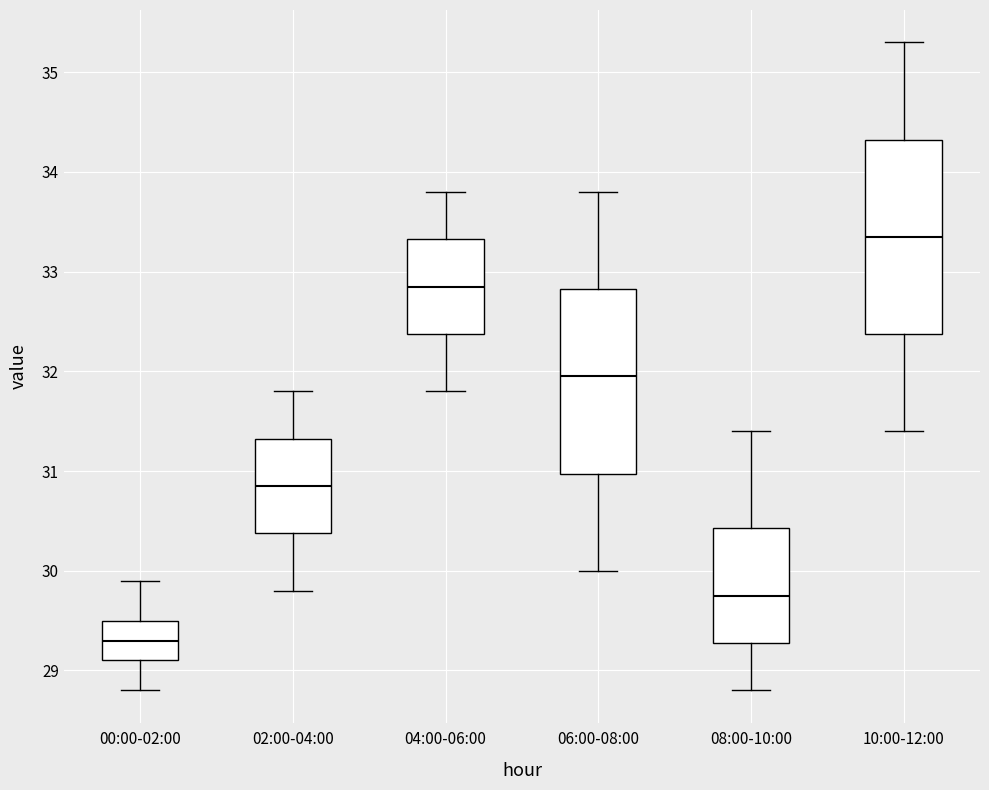

Reading left to right, read every box against the y-axis: the position of its median line, the range the box covers, and the ends of its whiskers. The values are not printed on the chart, so give them approximately, as read against the axis.

00:00-02:00: median 29.3, box 29.1 to 29.5, whiskers 28.8 to 29.9
02:00-04:00: median 30.9, box 30.4 to 31.3, whiskers 29.8 to 31.8
04:00-06:00: median 32.9, box 32.4 to 33.3, whiskers 31.8 to 33.8
06:00-08:00: median 32.0, box 31.0 to 32.8, whiskers 30.0 to 33.8
08:00-10:00: median 29.8, box 29.3 to 30.4, whiskers 28.8 to 31.4
10:00-12:00: median 33.4, box 32.4 to 34.3, whiskers 31.4 to 35.3